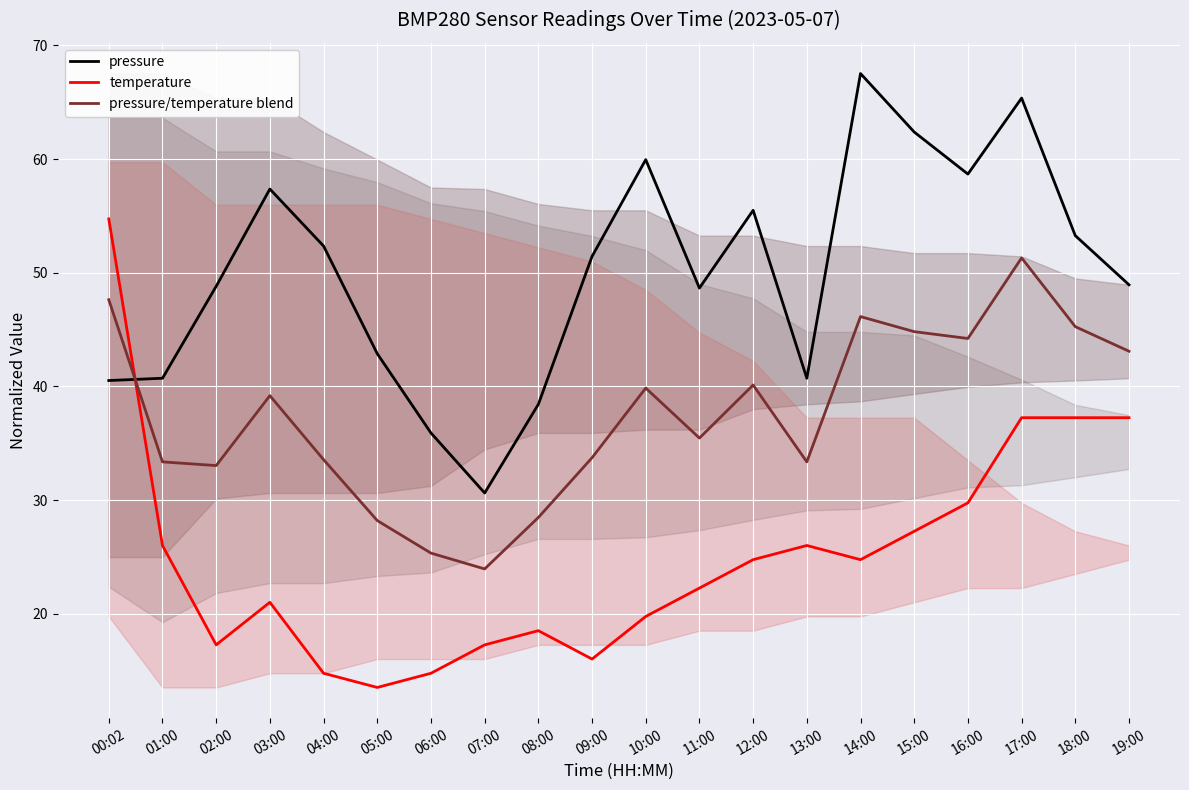

What are all the series names shown in the legend?

pressure, temperature, pressure/temperature blend